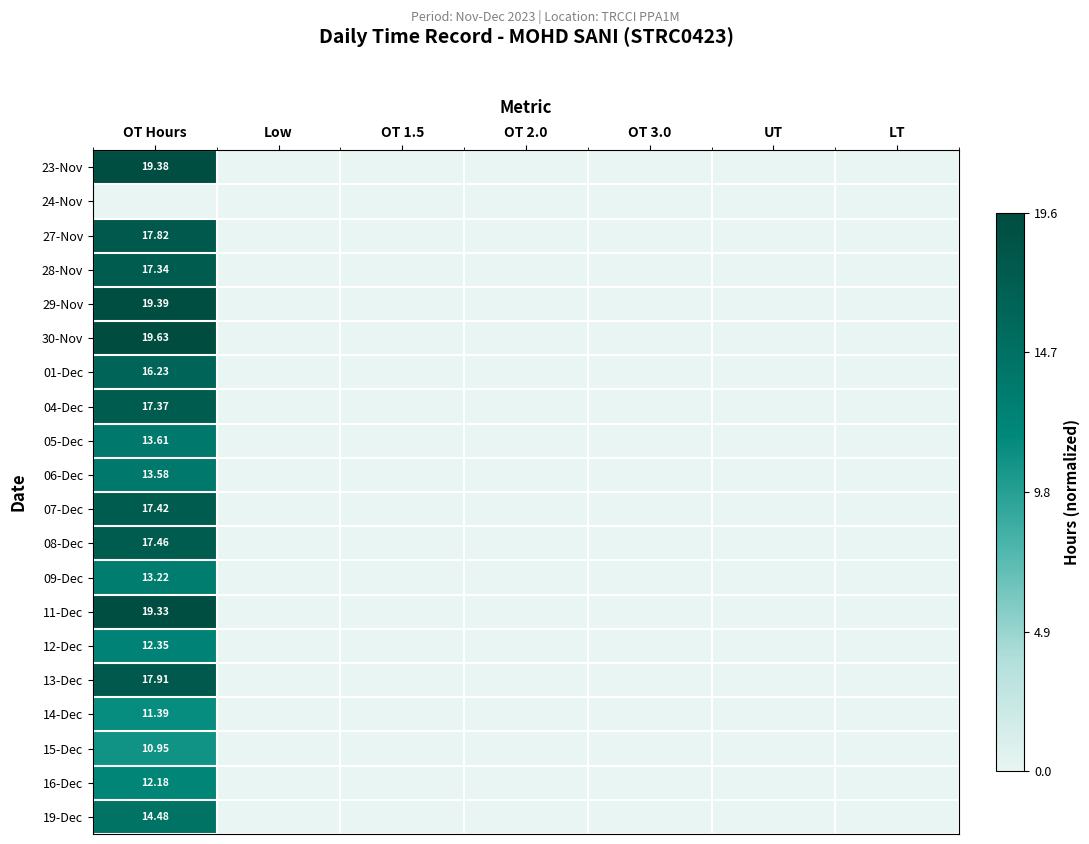

Which has a higher value, OT 3.0 or OT 2.0?

OT 3.0